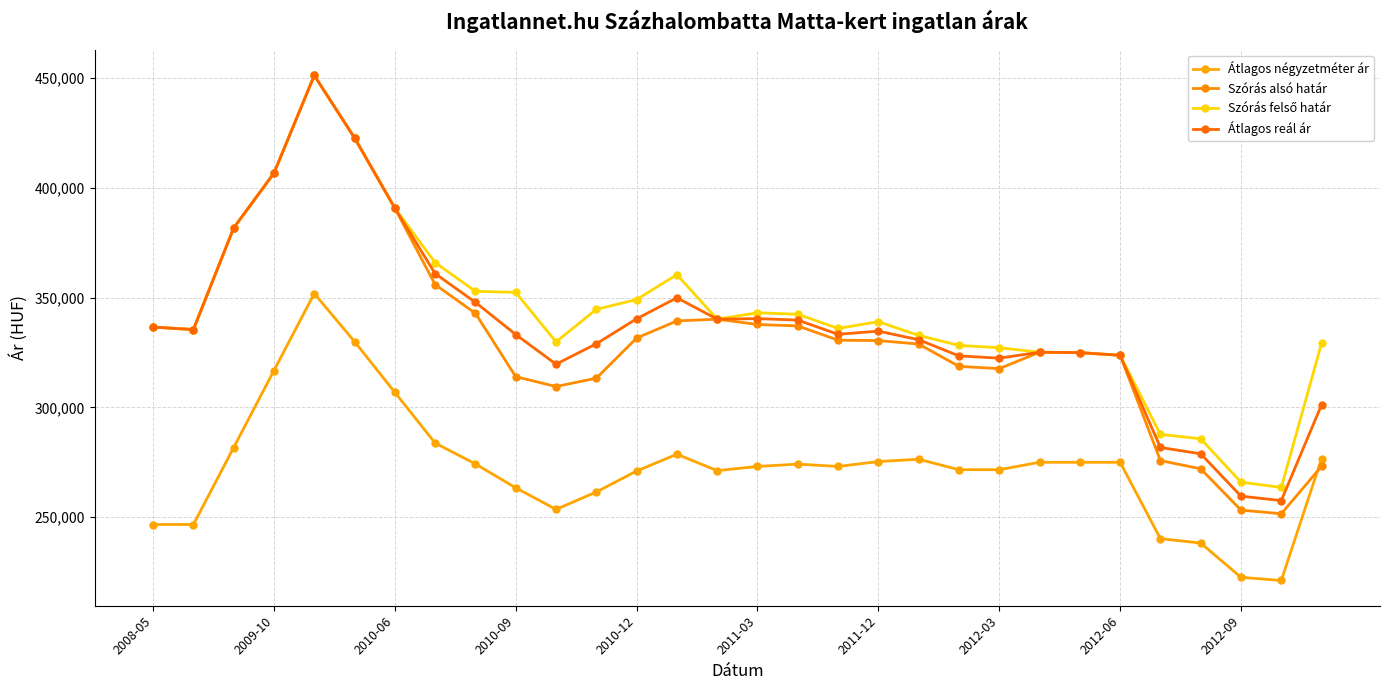

What is the label of the 12th point from the left?

11